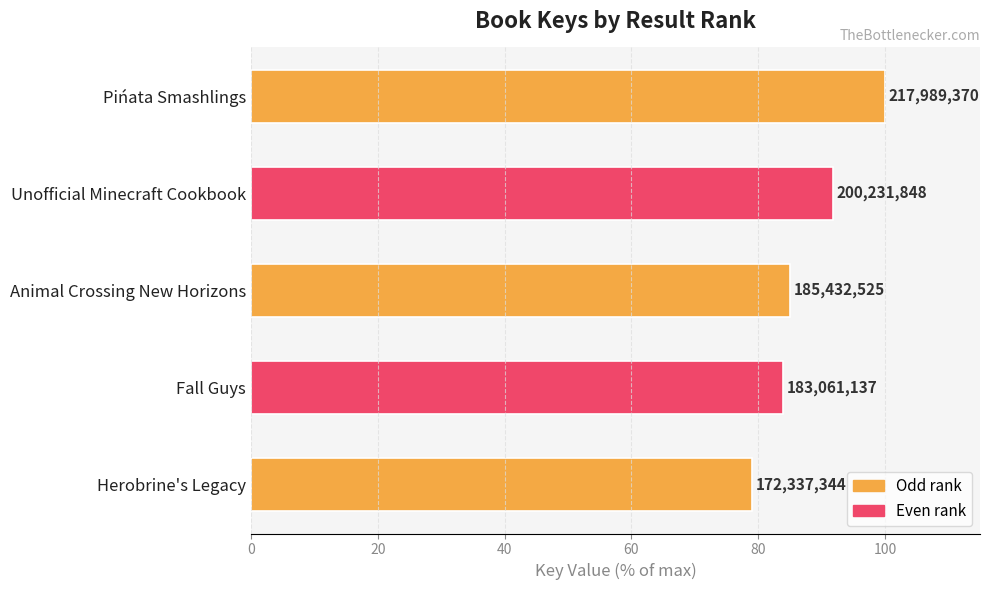

Does the chart contain stacked bars?

No